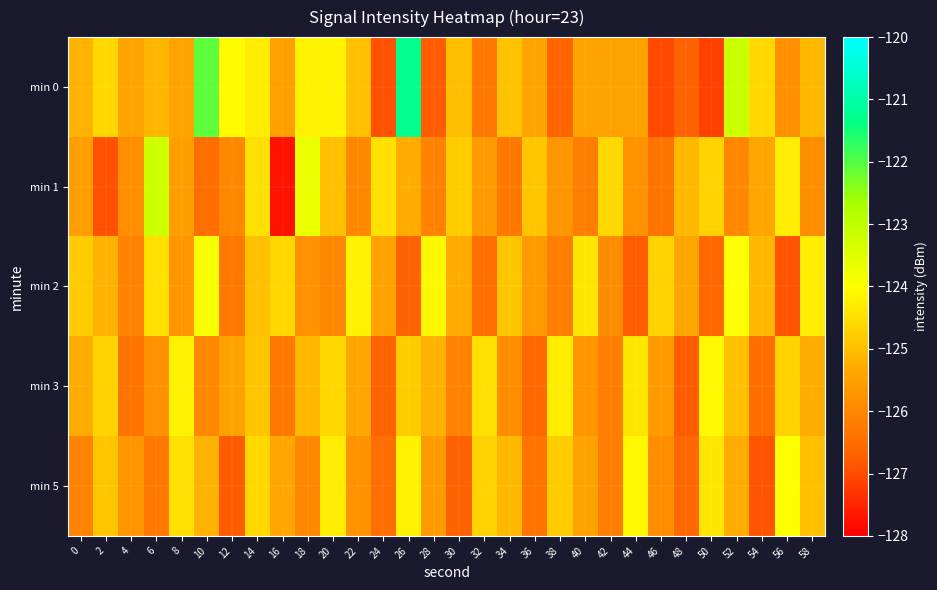

At 54, list the series in order from smallest to largest.

min 5, min 3, min 1, min 2, min 0